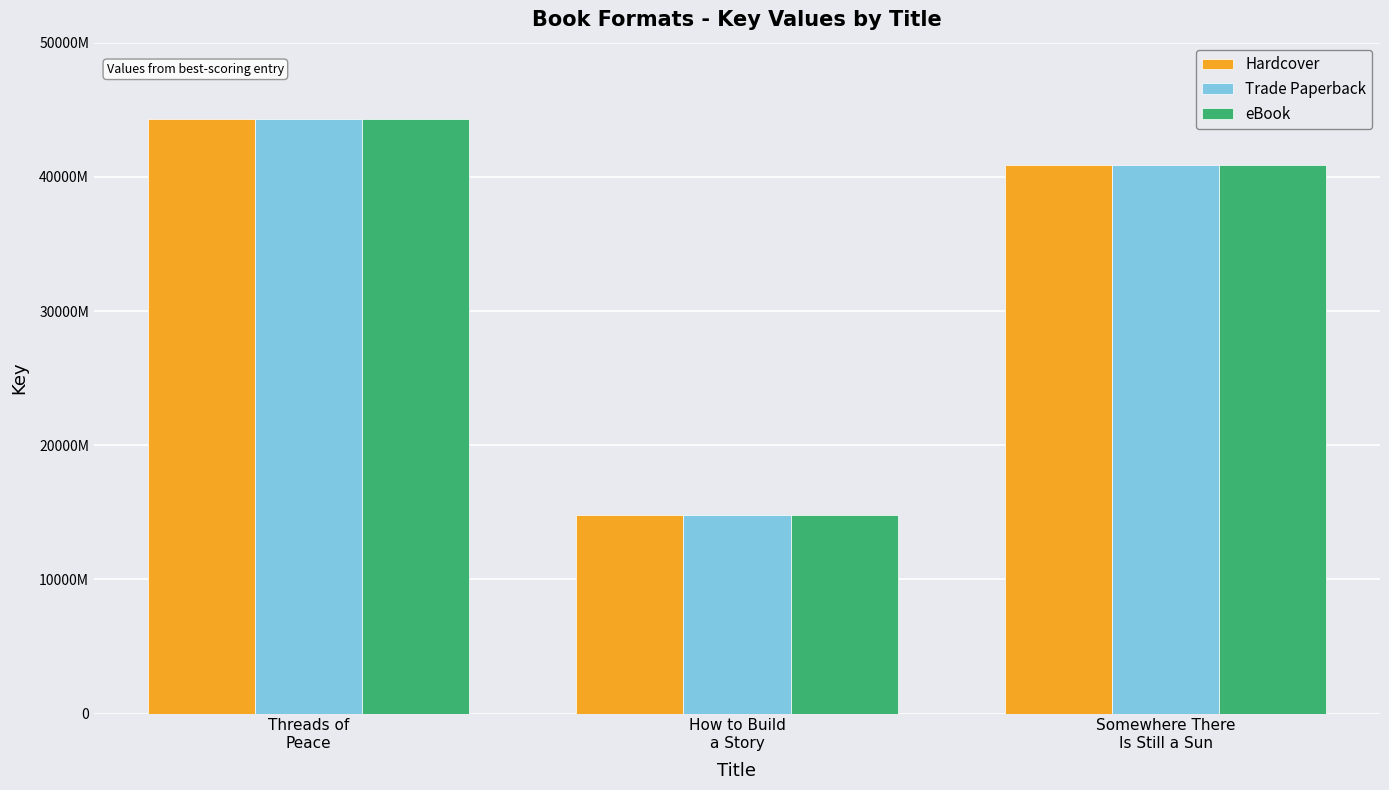

Does the chart contain any negative values?

No